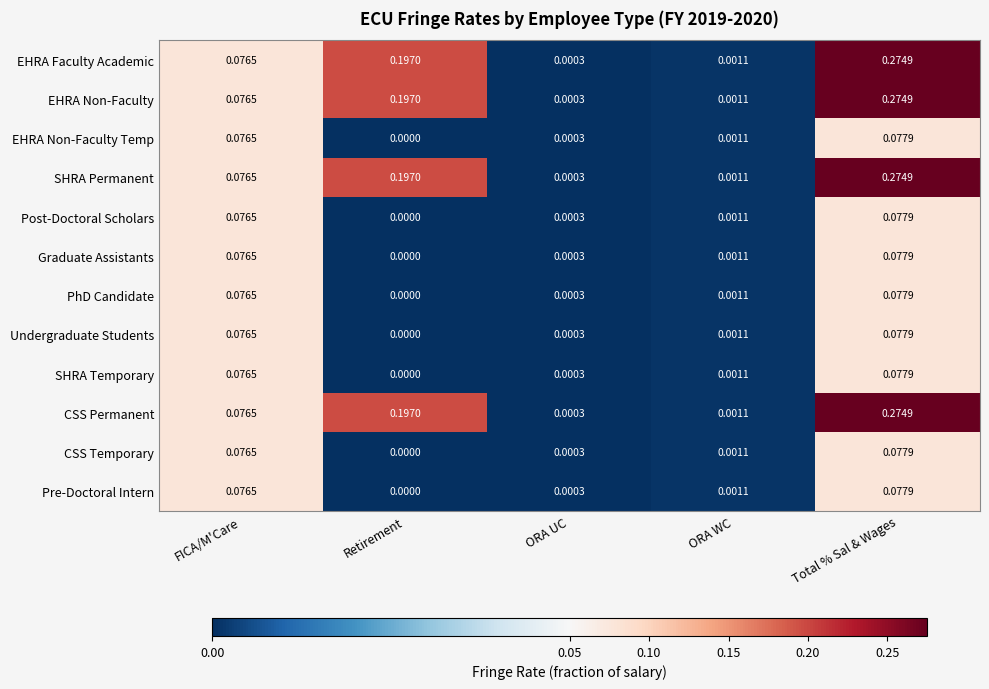

At which category is the sum across all series the highest?

Total % Sal & Wages